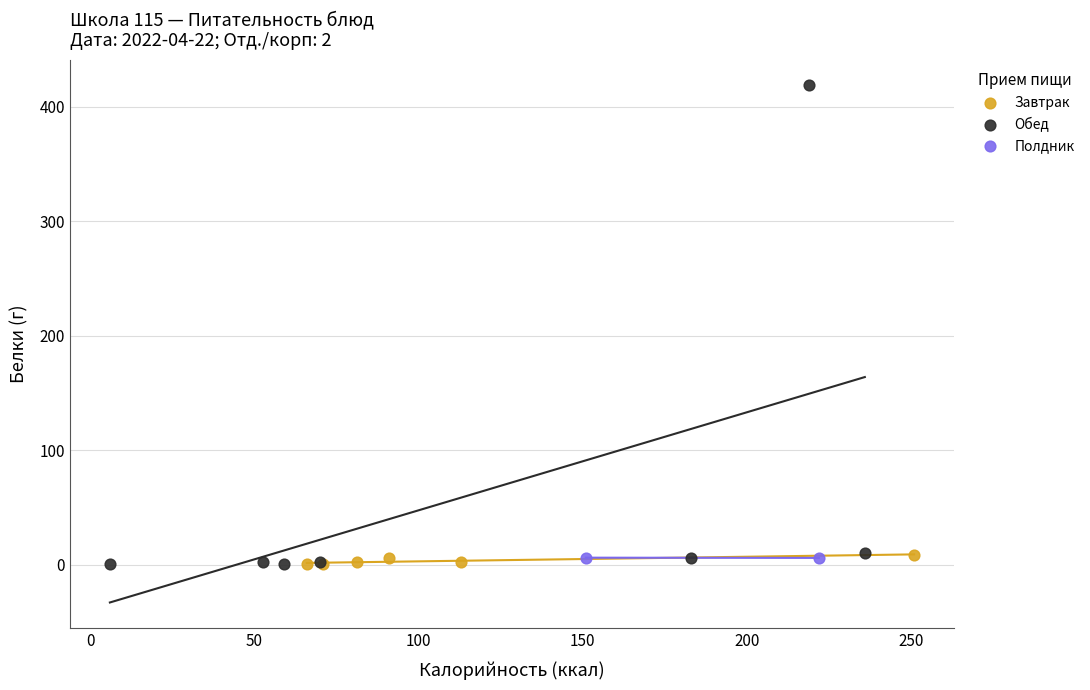

What are all the series names shown in the legend?

Завтрак, Обед, Полдник